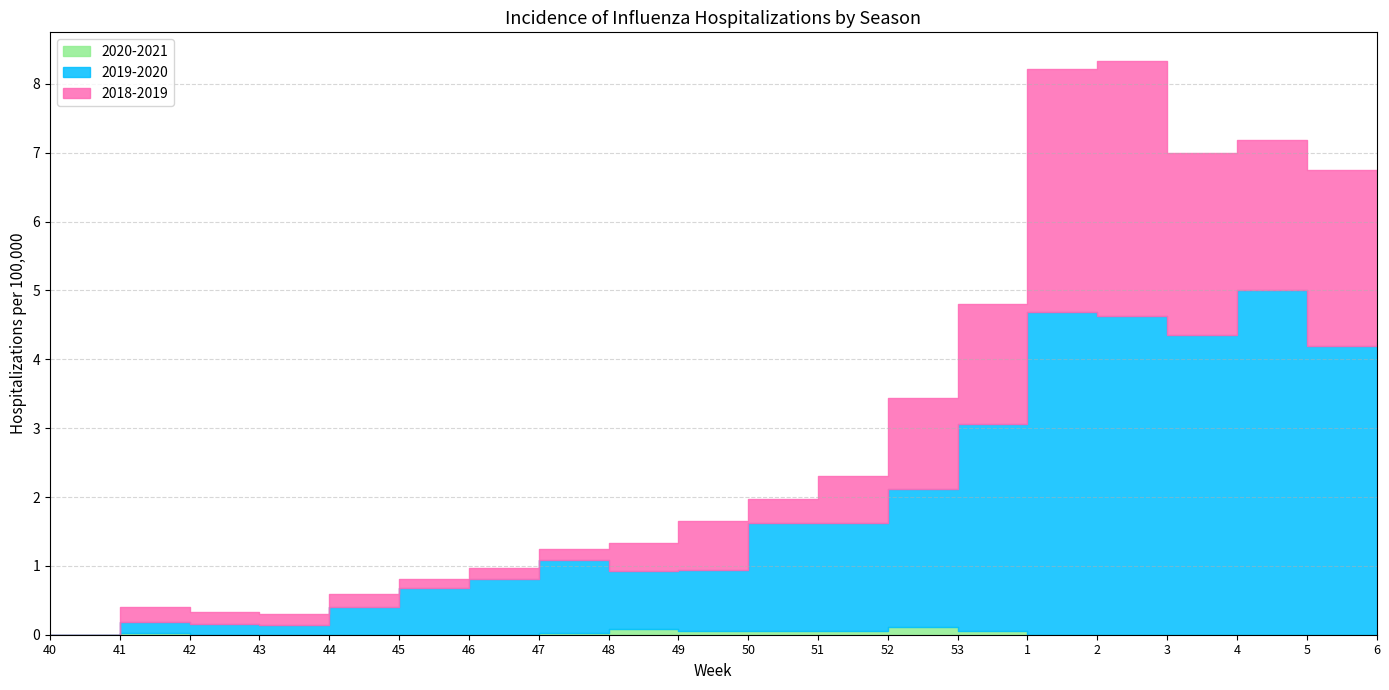

How many values in 2019-2020 are above zero?

19